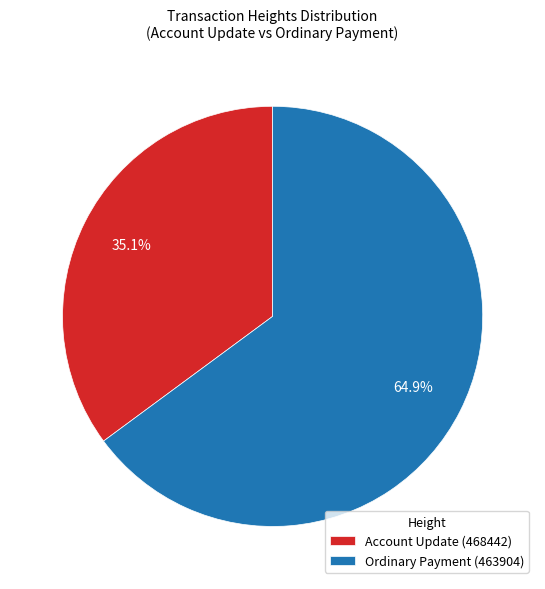

Which category has the smallest portion of the pie?

Account Update (468442)